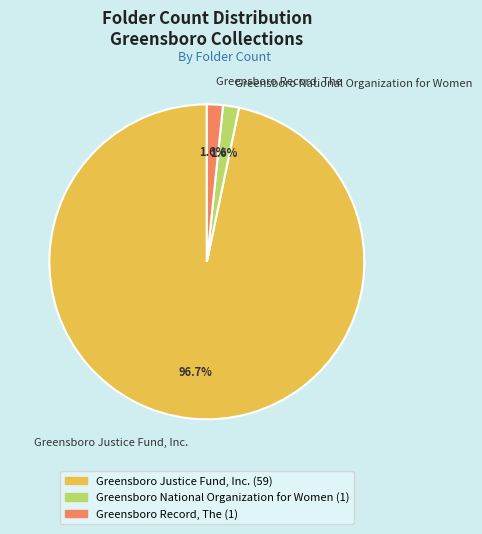

Is there any slice that represents more than half of the pie?

Yes